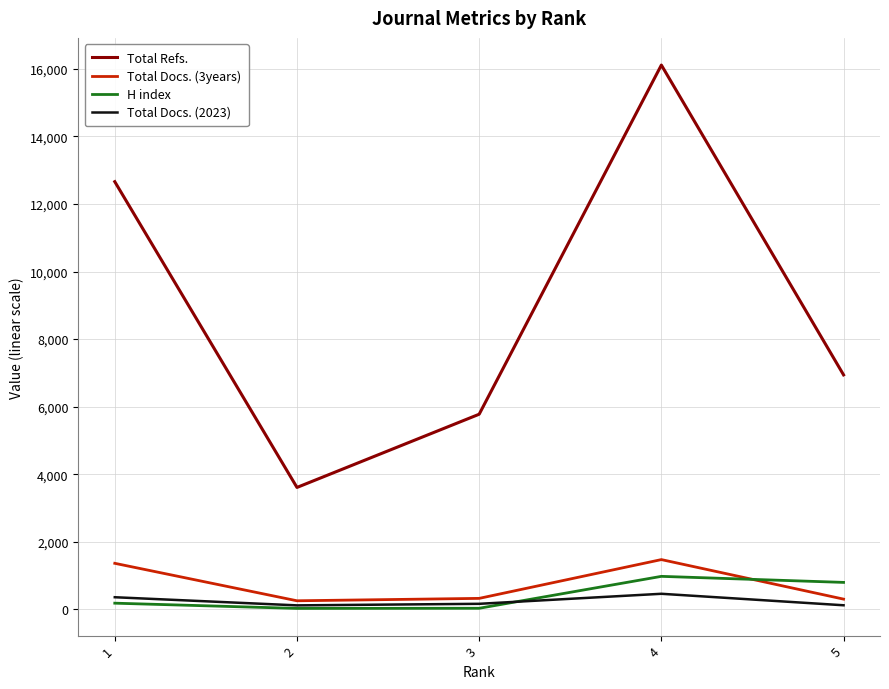

At how many categories does at least one series exceed 15951?

1